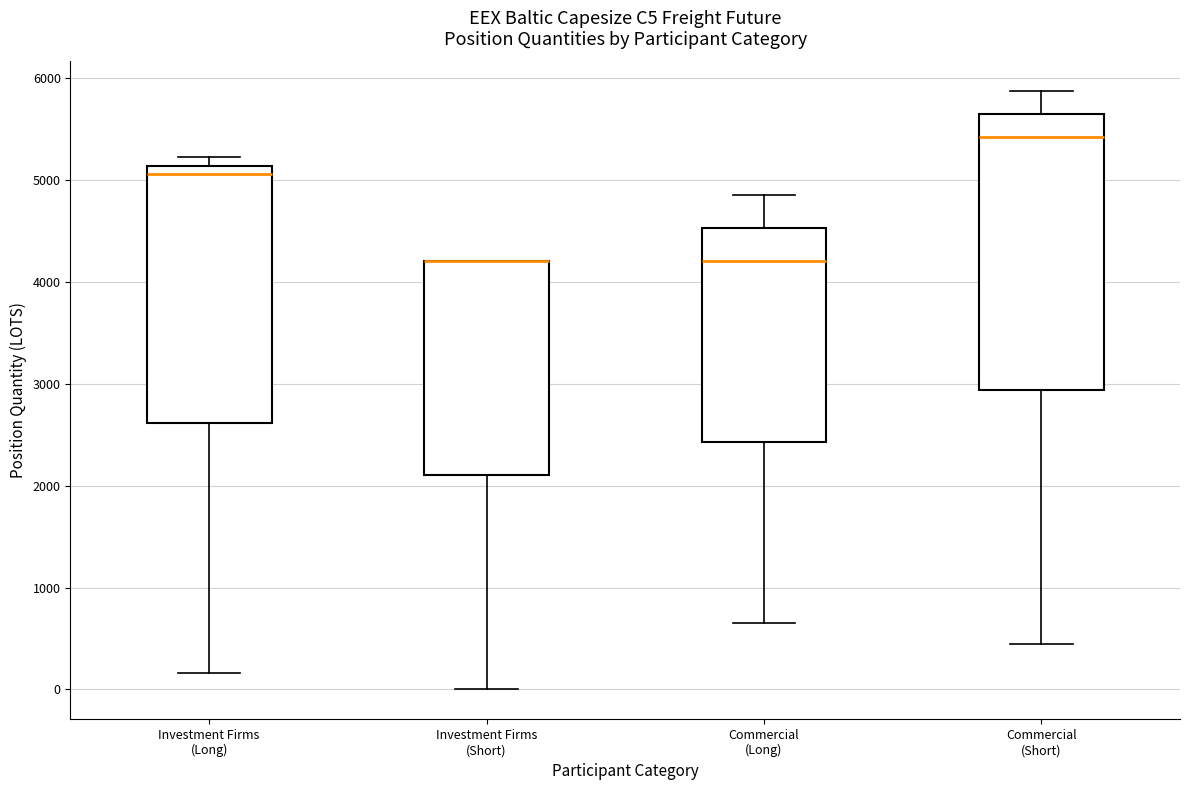

Comparing the boxes themselves (not the whiskers), which one is the tallest?

Commercial (Short)